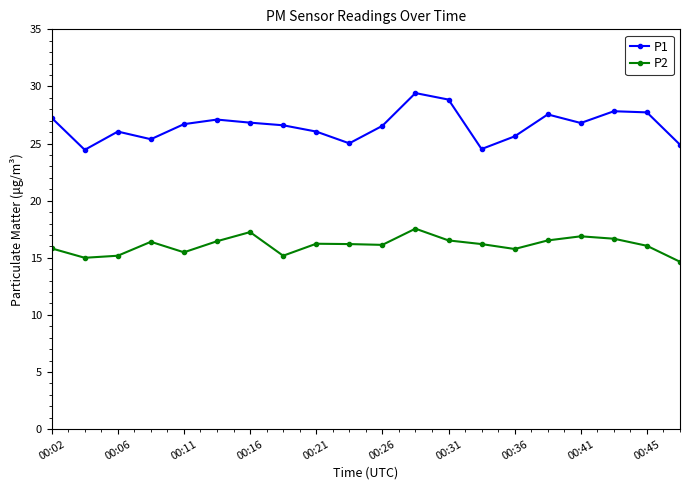

What is the maximum value for P1?

29.4